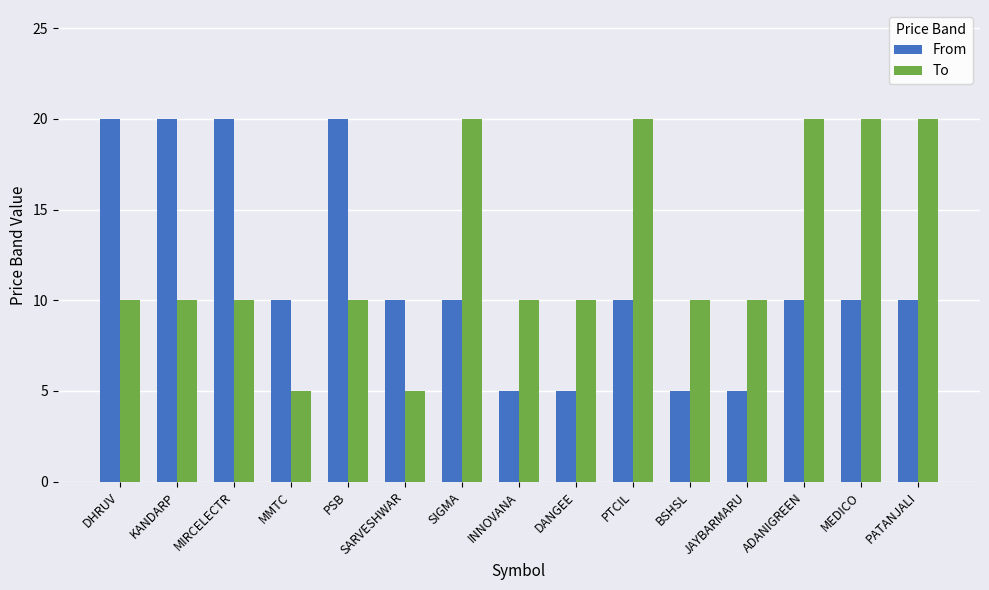

List the series in order of their overall mean, lowest first.

From, To